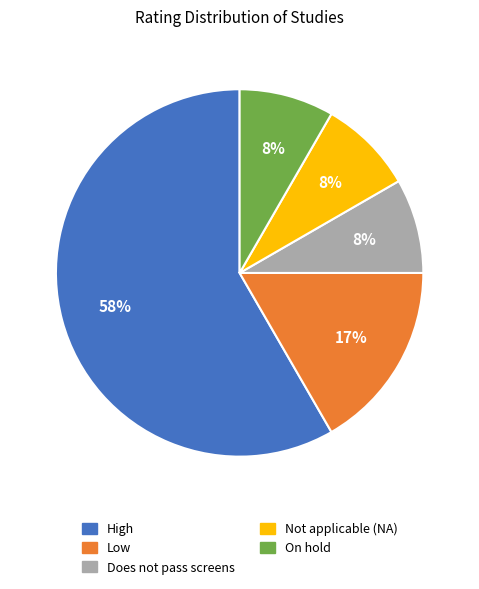

Which slice is the largest?

High